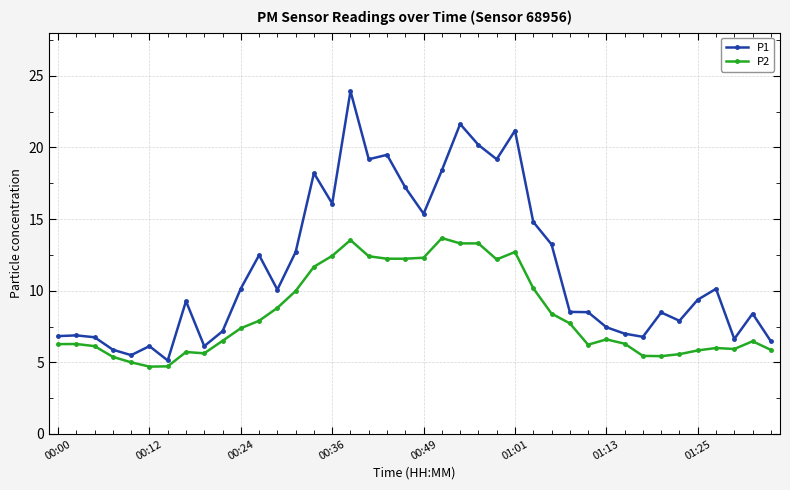

In P1, how many points are lower than both neighbors (excluding endpoints)?

11